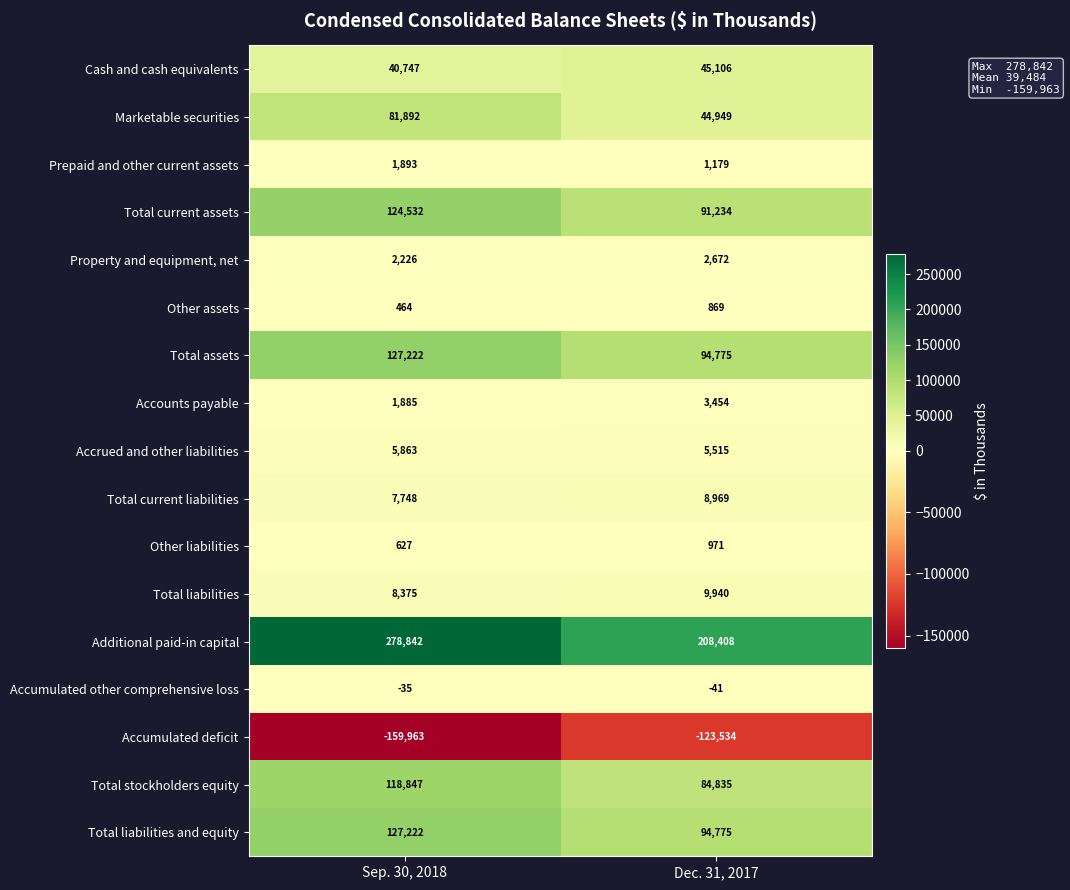

Which series has the largest total across all categories?

Additional paid-in capital